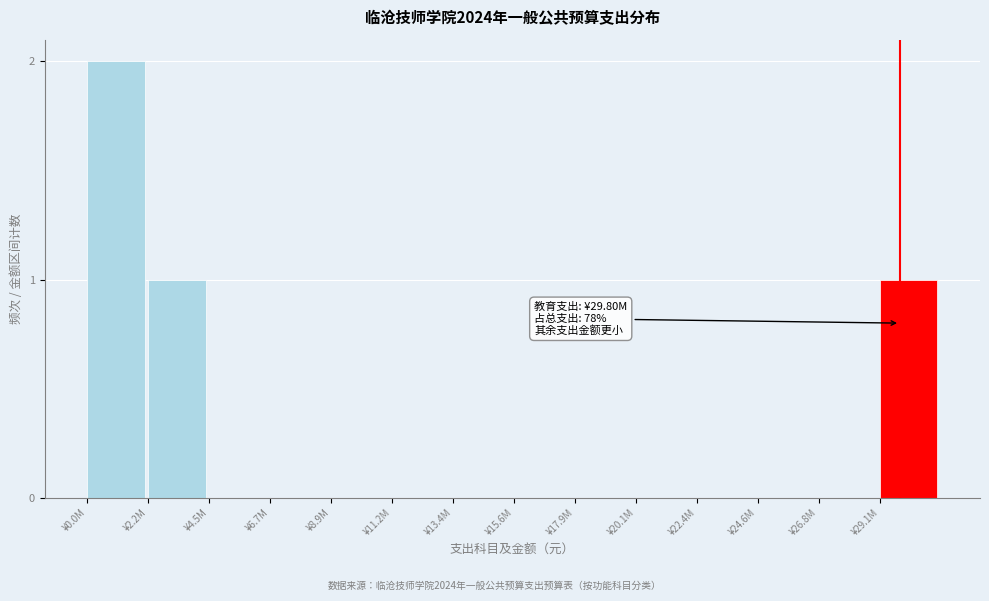

Reading left to right, what are all the values shown in this chart?

¥0.0M=2	¥2.2M=1	¥4.5M=0	¥6.7M=0	¥8.9M=0	¥11.2M=0	¥13.4M=0	¥15.6M=0	¥17.9M=0	¥20.1M=0	¥22.4M=0	¥24.6M=0	¥26.8M=0	¥29.1M=1